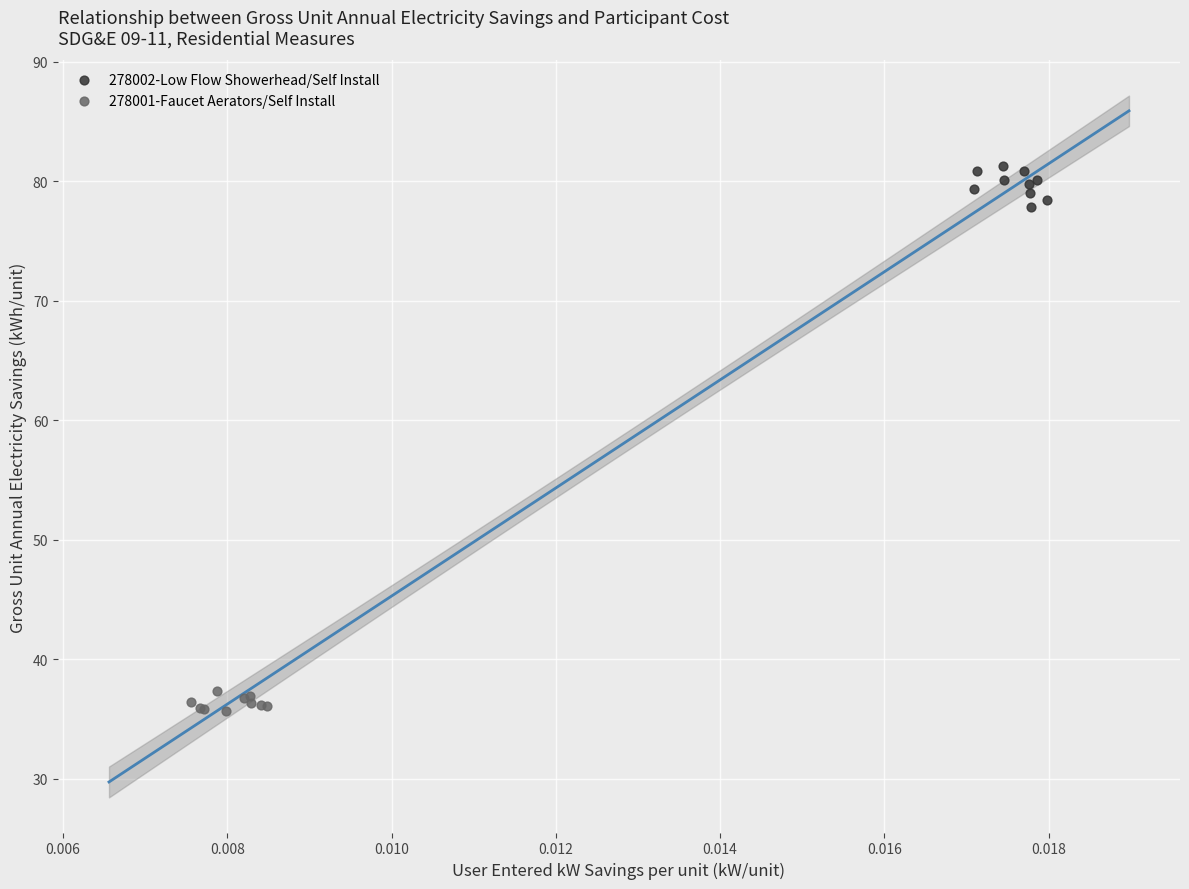

What are all the series names shown in the legend?

278002-Low Flow Showerhead/Self Install, 278001-Faucet Aerators/Self Install